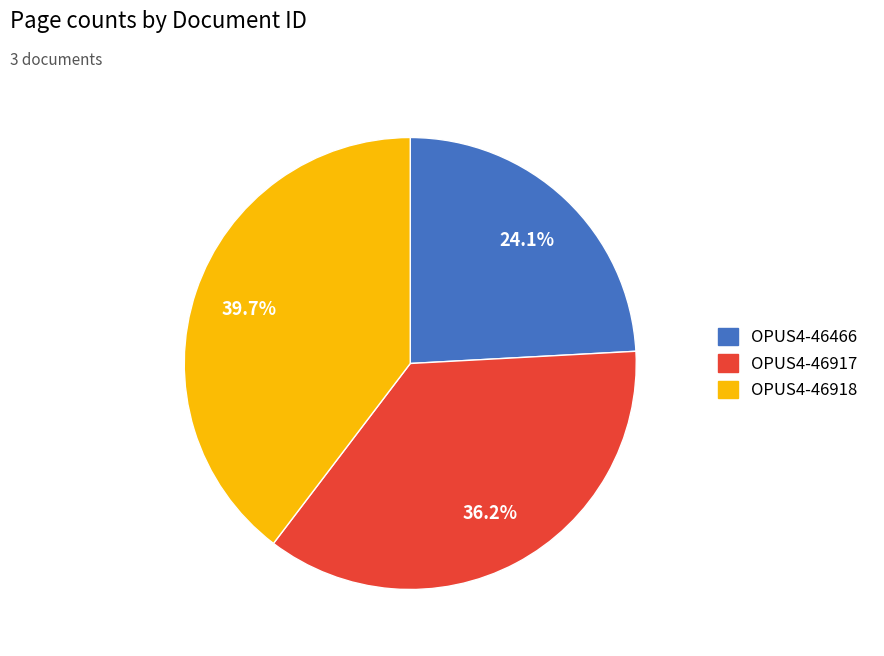

To the nearest percent, what is the difference between the largest and smallest slice percentages?

16%